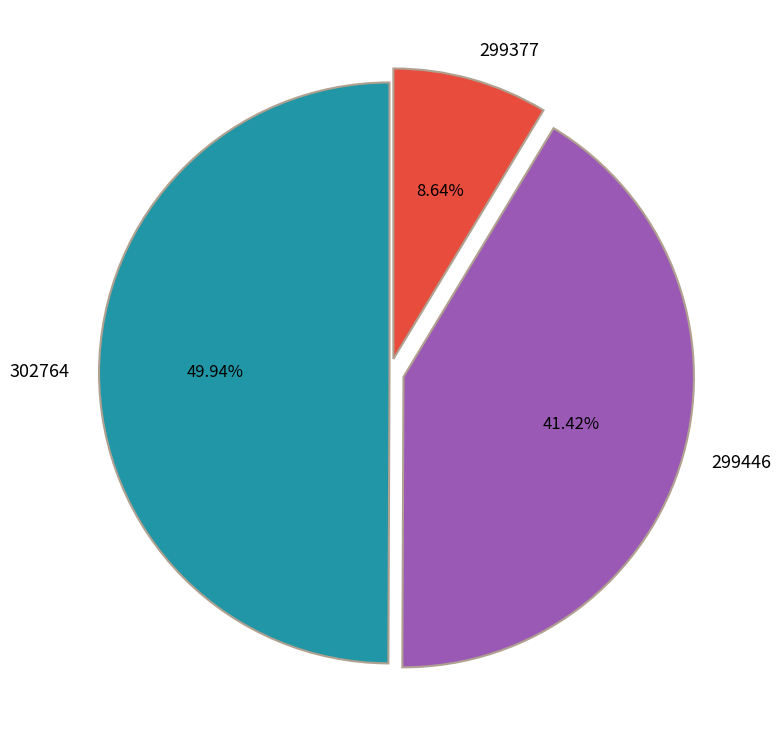

Between 299446 and 302764, which is larger?

302764